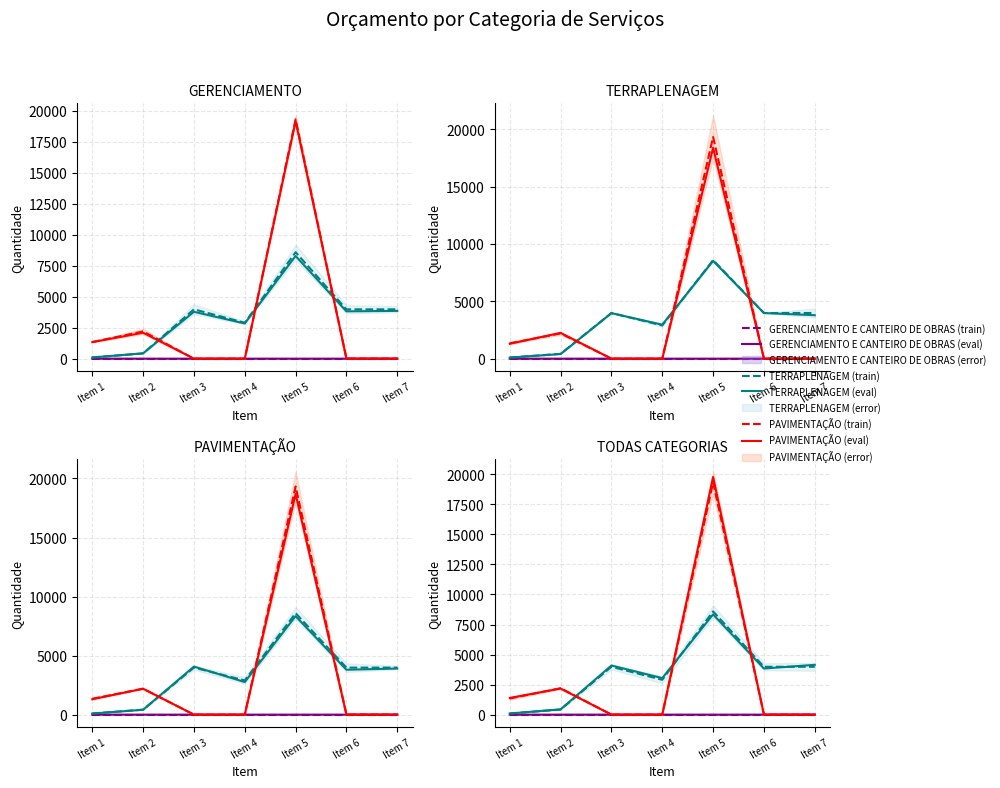

What is the spread (max minus min) of values at Item 7?

4145.3